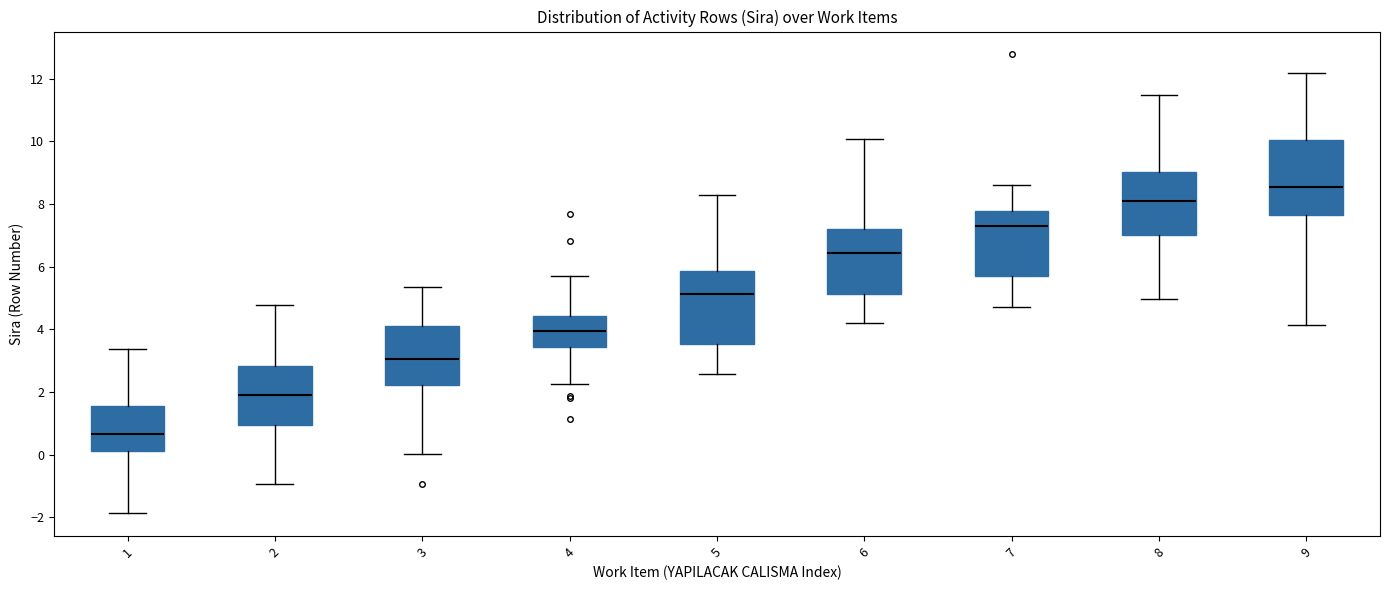

Which box has the highest median line?

9